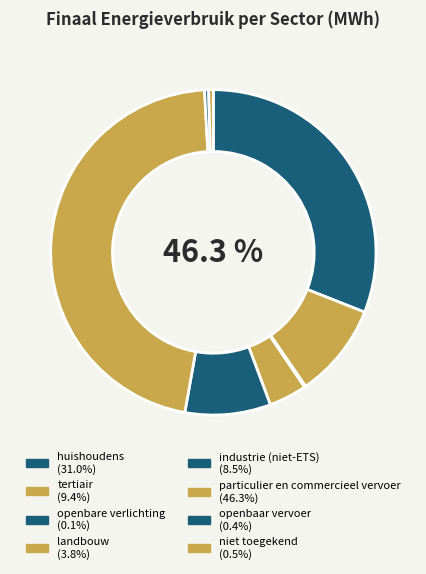

Rank the categories by value from lowest to highest.

openbare verlichting, openbaar vervoer, niet toegekend, landbouw, industrie (niet-ETS), tertiair, huishoudens, particulier en commercieel vervoer